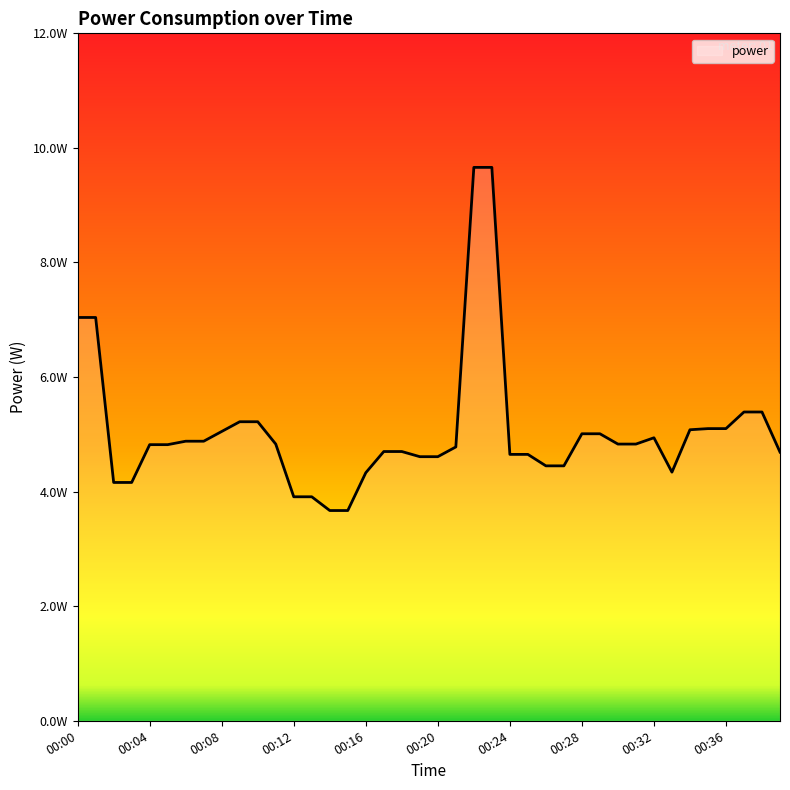

List the labels in order of value, largest first.

22, 23, 00:00, 00:04, 37, 38, 00:36, 10, 35, 36, 34, 00:32, 28, 29, 32, 00:24, 00:28, 11, 30, 31, 00:16, 00:20, 21, 17, 18, 39, 24, 25, 19, 20, 26, 27, 33, 16, 00:08, 00:12, 12, 13, 14, 15